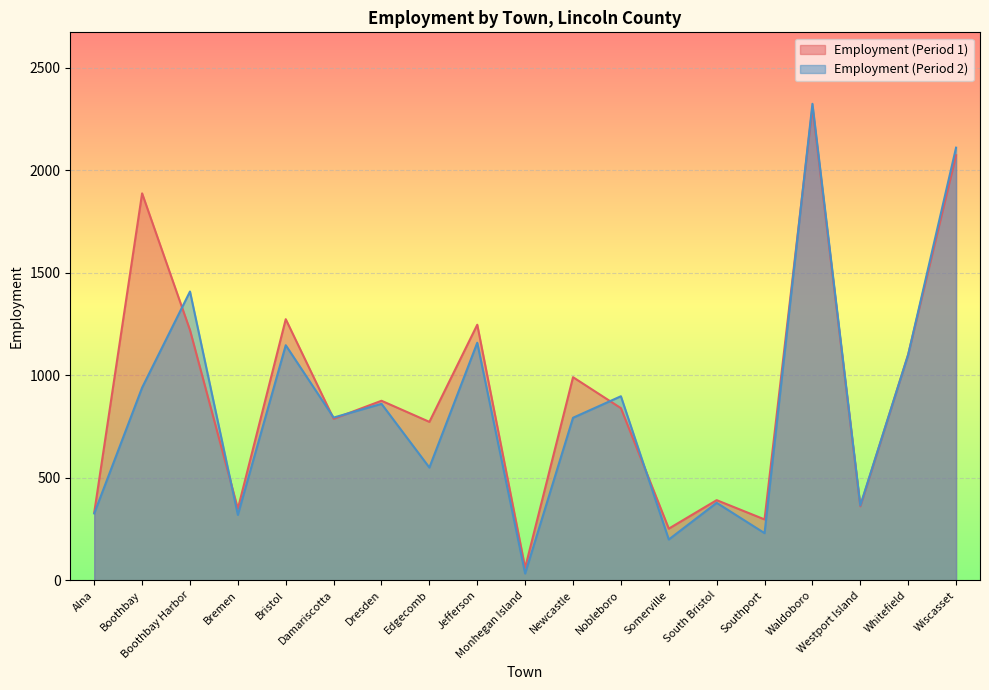

What is the difference between the highest and lowest values at Bristol?

127